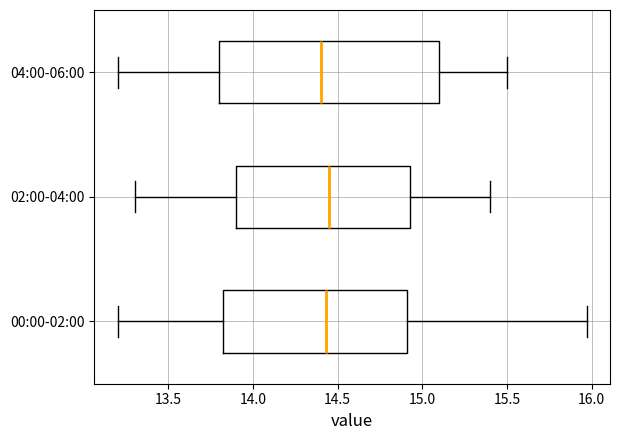

Where does the right whisker of the box for 00:00-02:00 end on the x-axis? The values are not printed on the chart, so give them approximately, as read against the axis.

15.95